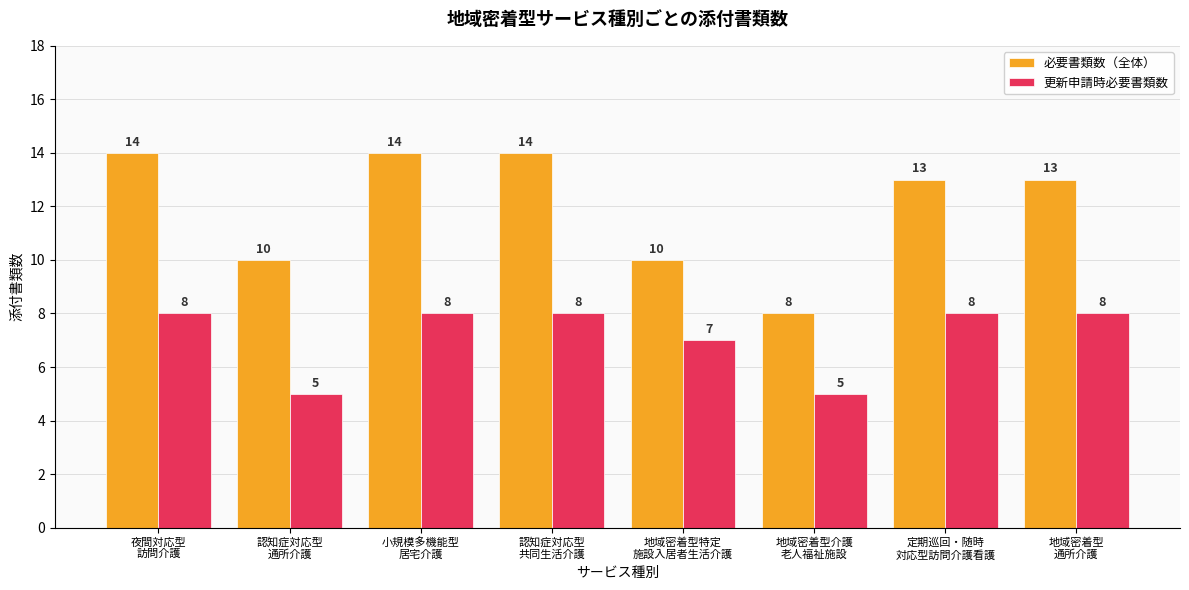

How many 必要書類数（全体） values are between 10 and 14?

7